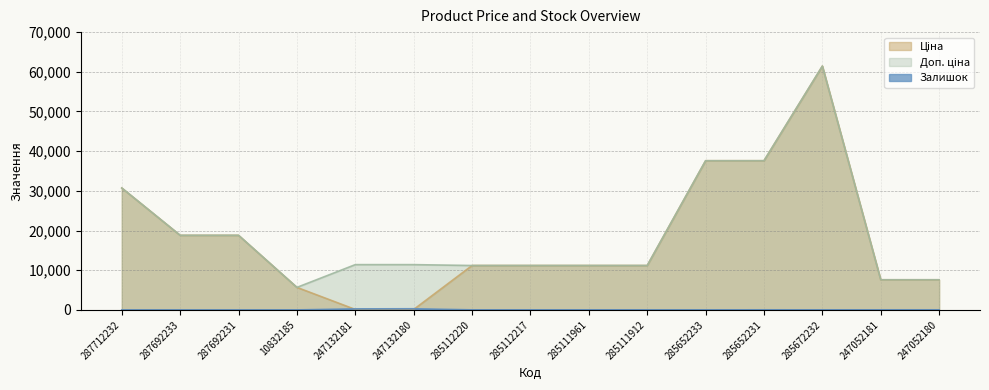

Where do Ціна and Залишок first cross each other?

10832185 and 247132181